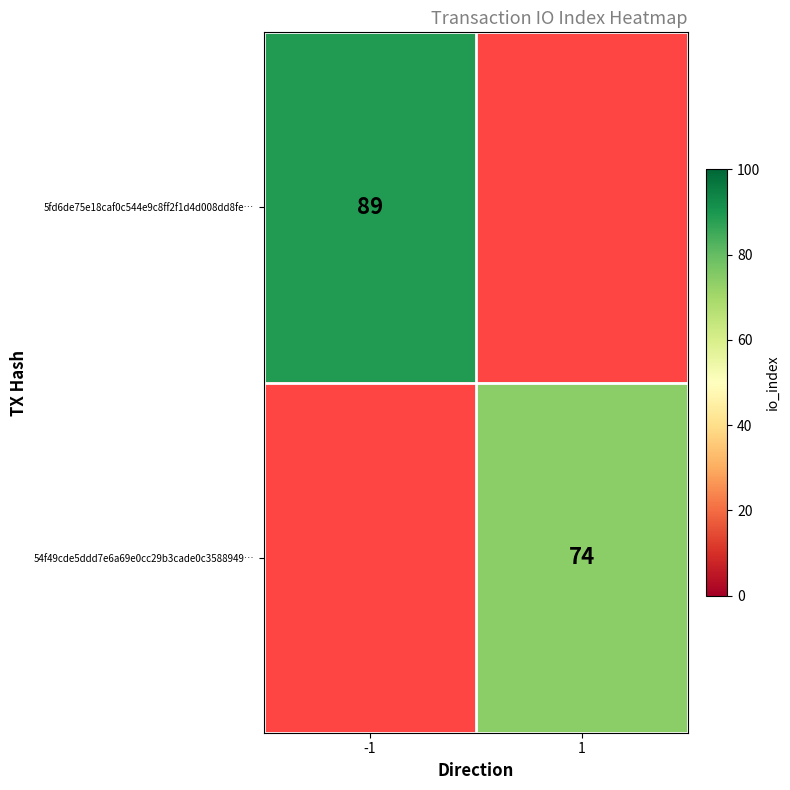

Is the value of 54f49cde5ddd7e6a69e0cc29b3cade0c3588949… at 1 greater than the value of 5fd6de75e18caf0c544e9c8ff2f1d4d008dd8fe… at -1?

No